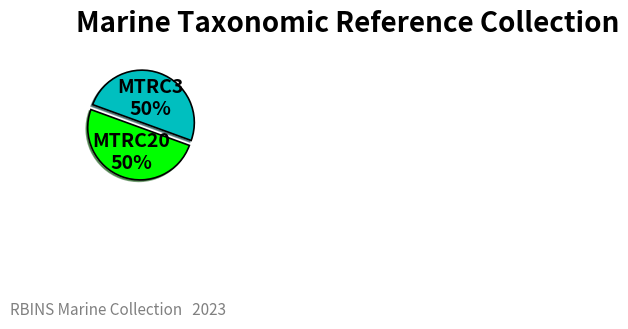

To the nearest percent, what is the average slice percentage?

50%